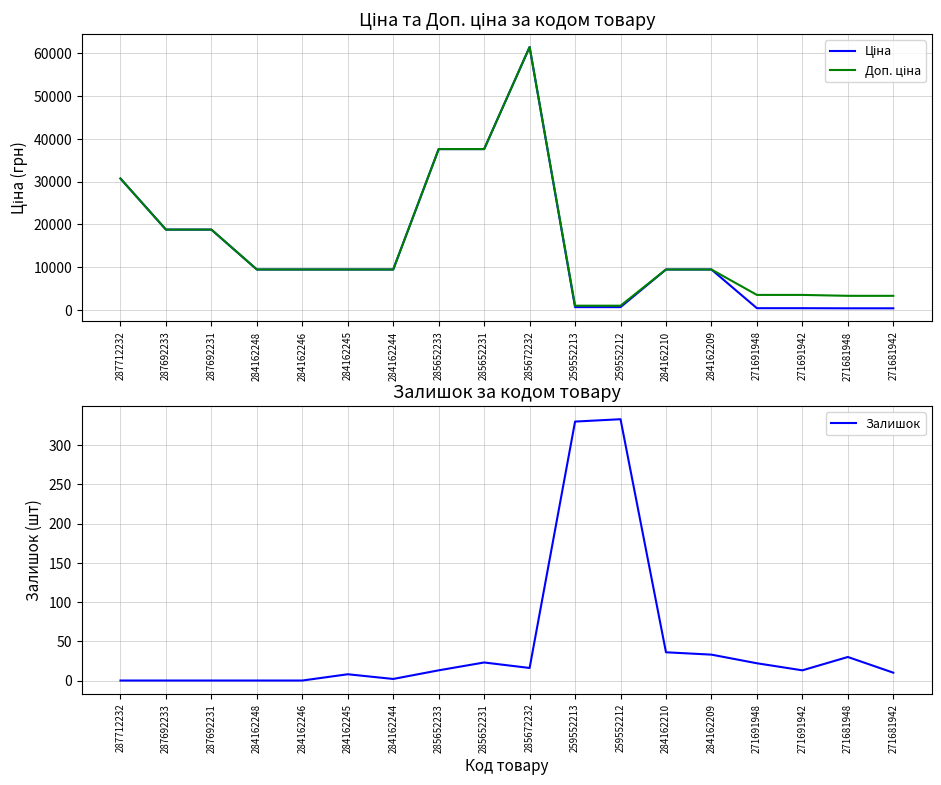

Reading right to left, list all the values displayed in this chart.

Ціна: 271681942=416.6	271681948=416.6	271691942=443.1	271691948=443.1	284162209=9480.1	284162210=9480.1	259552212=693.7	259552213=693.7	285672232=61434.3	285652231=37593.6	285652233=37593.6	284162244=9480.1	284162245=9480.1	284162246=9480.1	284162248=9480.1	287692231=18796.8	287692233=18796.8	287712232=30717.1
Доп. ціна: 271681942=3332.5	271681948=3332.5	271691942=3545.0	271691948=3545.0	284162209=9480.1	284162210=9480.1	259552212=1024.6	259552213=1024.6	285672232=61434.3	285652231=37593.6	285652233=37593.6	284162244=9480.1	284162245=9480.1	284162246=9480.1	284162248=9480.1	287692231=18796.8	287692233=18796.8	287712232=30717.1
Залишок: 271681942=10.0	271681948=30.0	271691942=13.0	271691948=22.0	284162209=33.0	284162210=36.0	259552212=333.0	259552213=330.0	285672232=16.0	285652231=23.0	285652233=13.0	284162244=2.0	284162245=8.0	284162246=0.0	284162248=0.0	287692231=0.0	287692233=0.0	287712232=0.0